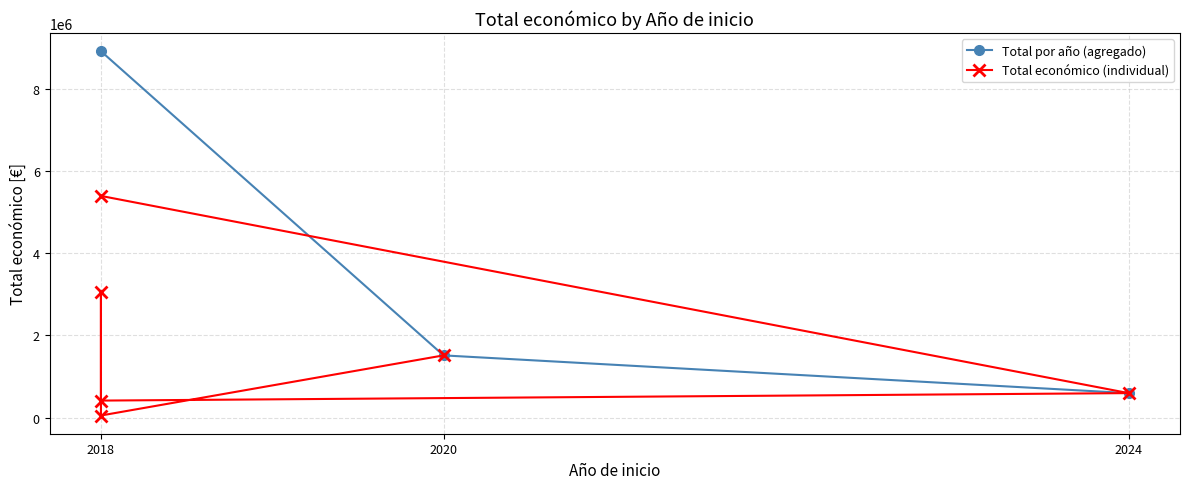

The value at 2018 is 5390598. True or false?

True